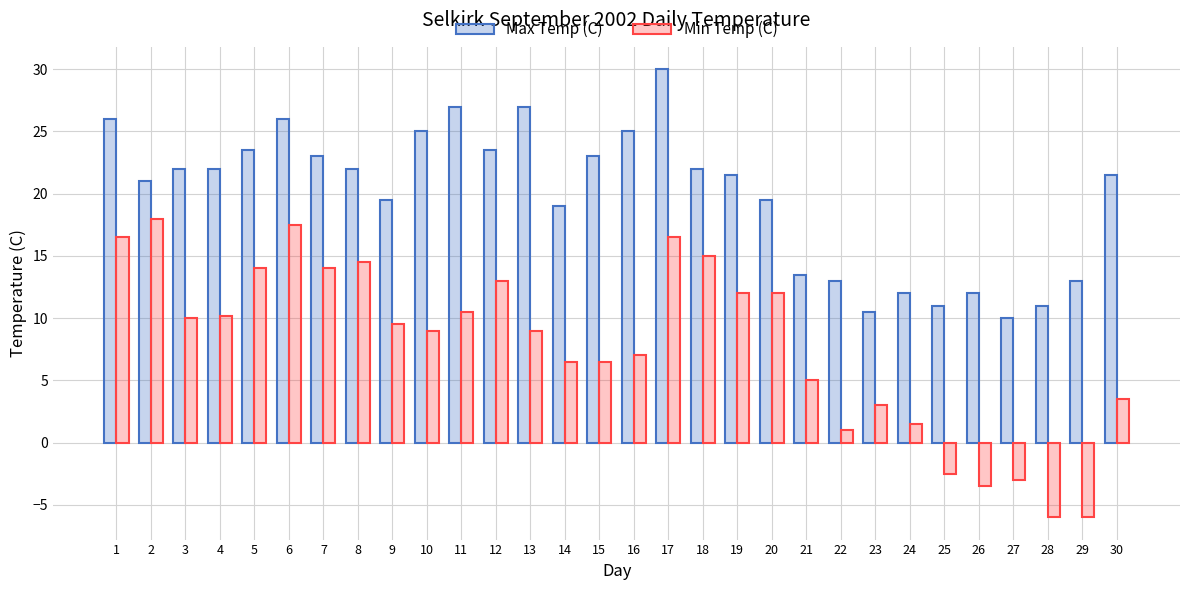

What is the average value of the Min Temp (C) series?

7.8